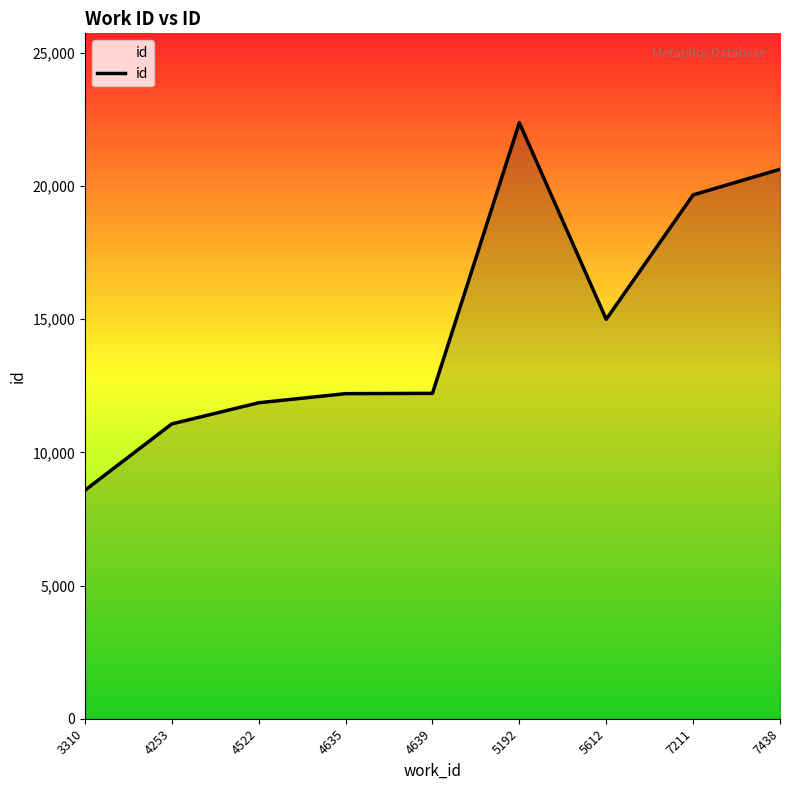

Approximately how many times larger is the value at 5192 compared to 4639?

1.8